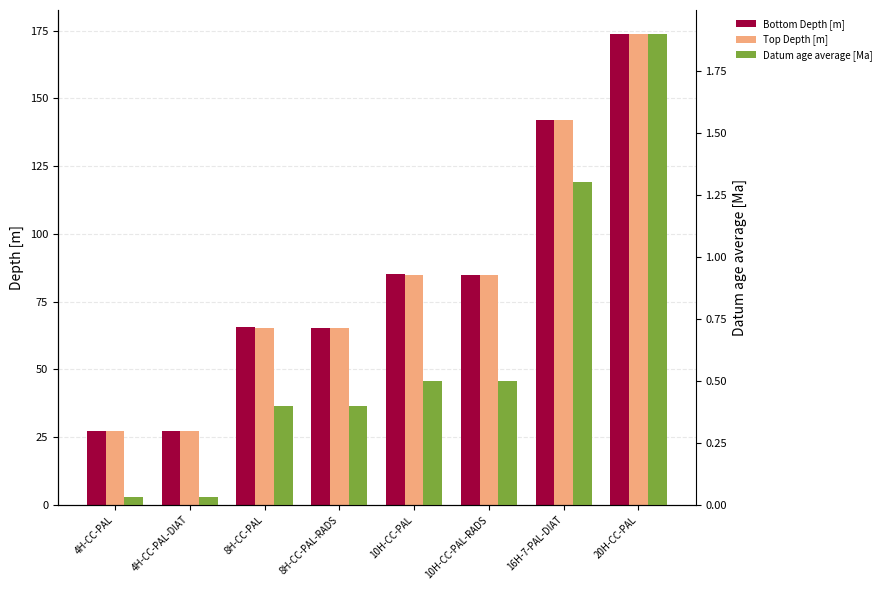

How many bars are there in total?

24